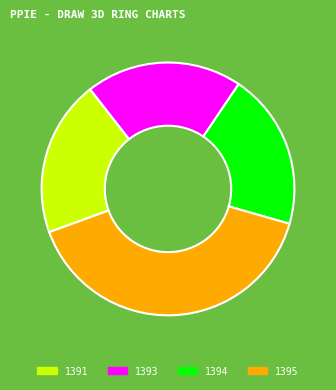

Which has a higher value, 1395 or 1393?

1395